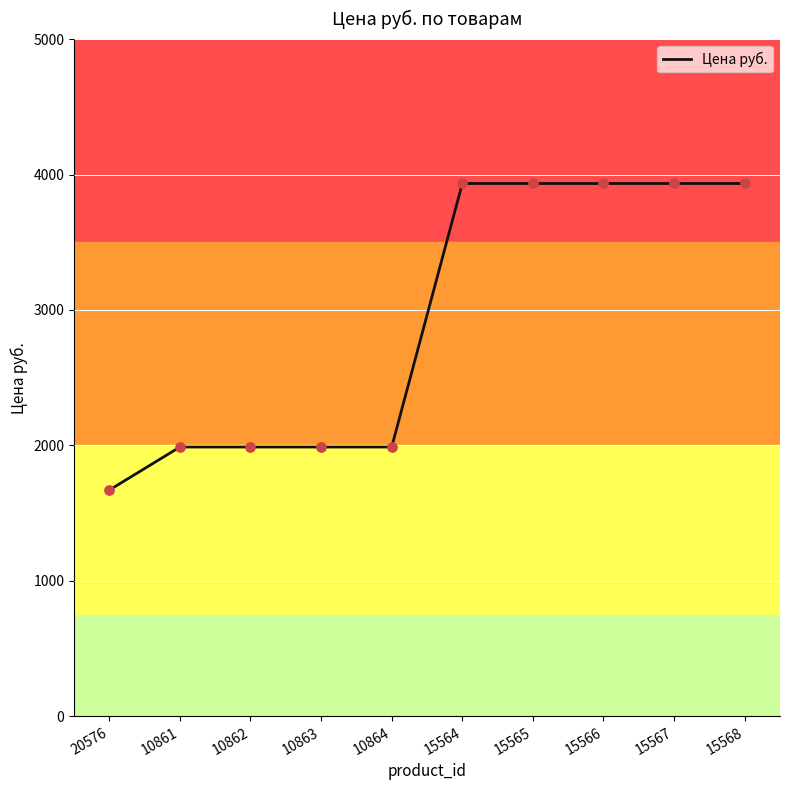

Which has a higher value, 10862 or 20576?

10862